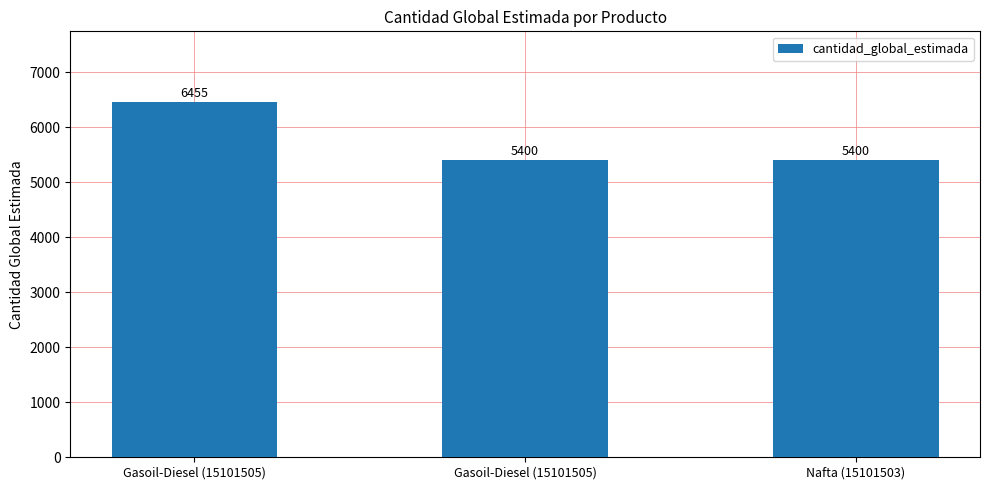

What value does the data have at Nafta (15101503), to the nearest 100?

5400